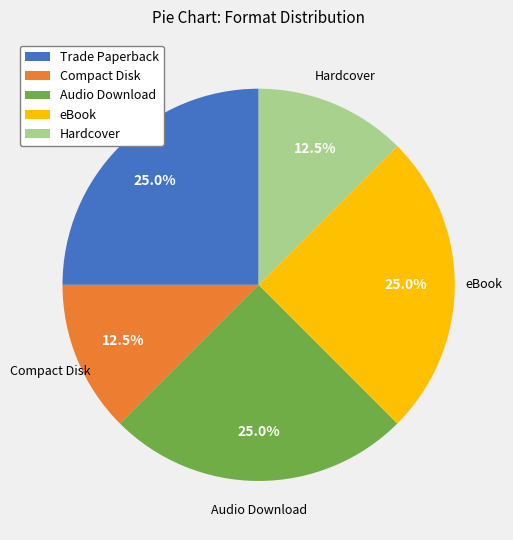

Approximately how many times larger is the value at eBook compared to Compact Disk?

2.0